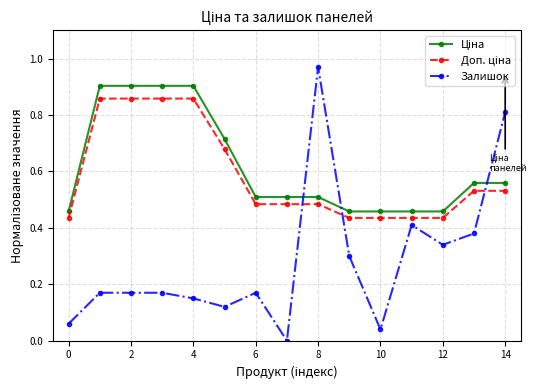

Which series has the largest range (max minus min)?

Залишок